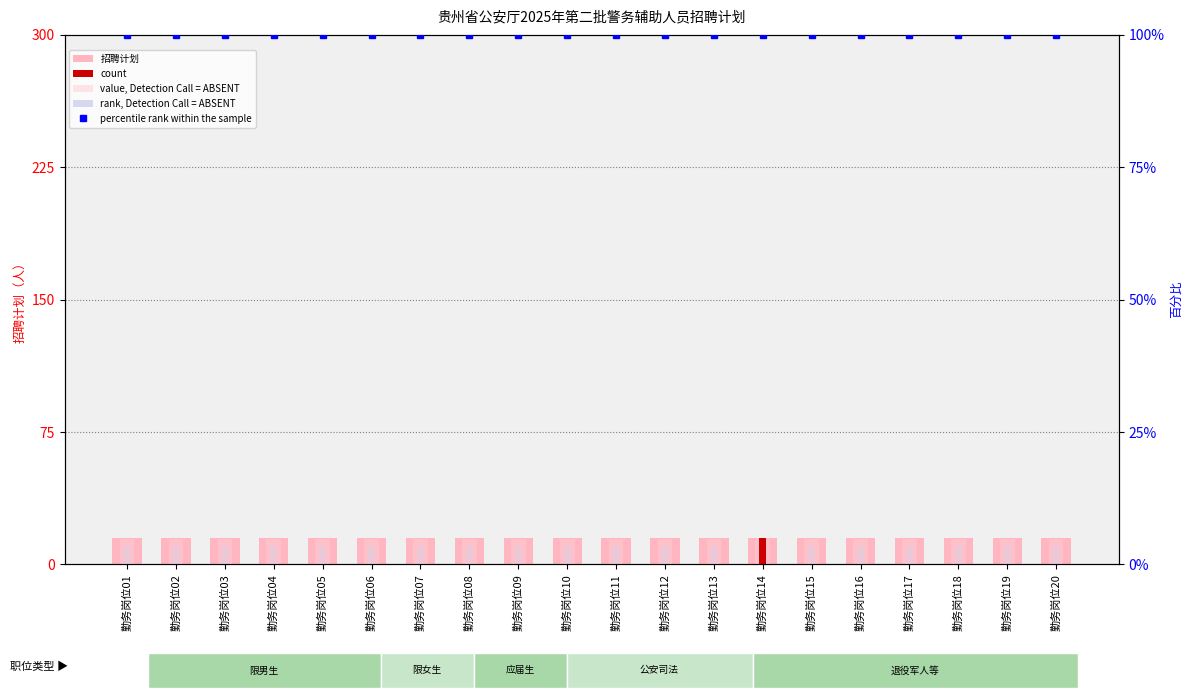

At 勤务岗位07, list the series in order from smallest to largest.

rank, Detection Call = ABSENT, value, Detection Call = ABSENT, 招聘计划, percentile rank within the sample